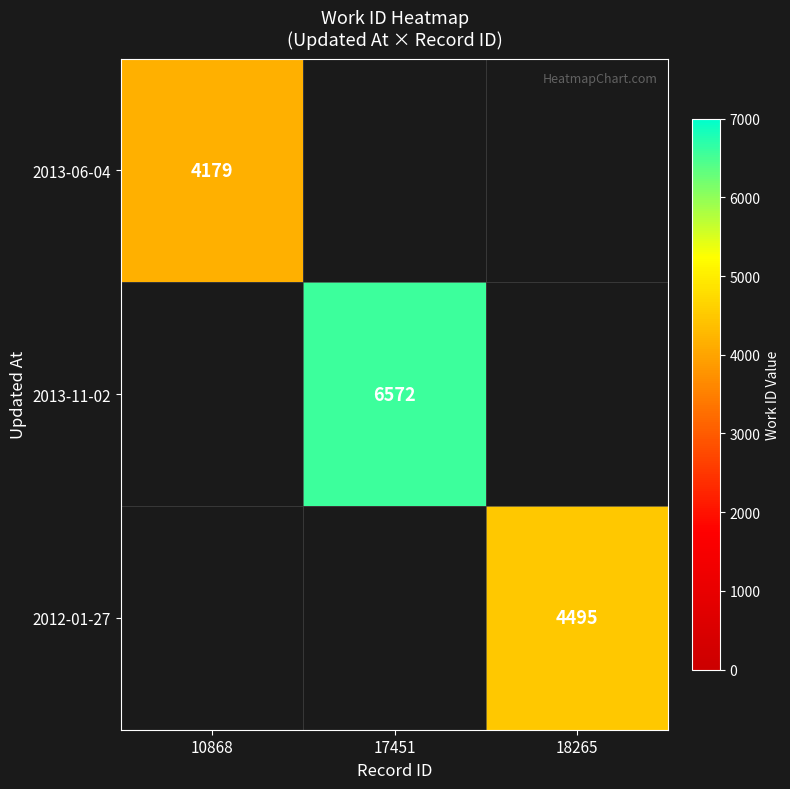

At which category is the sum across all series the highest?

17451